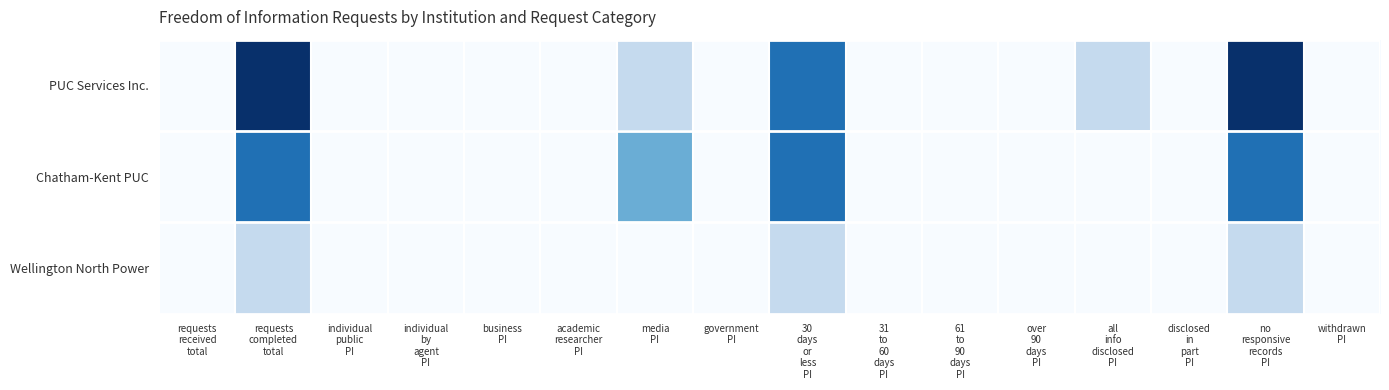

Which has a higher value, academic
researcher
PI or 30
days
or
less
PI?

30
days
or
less
PI